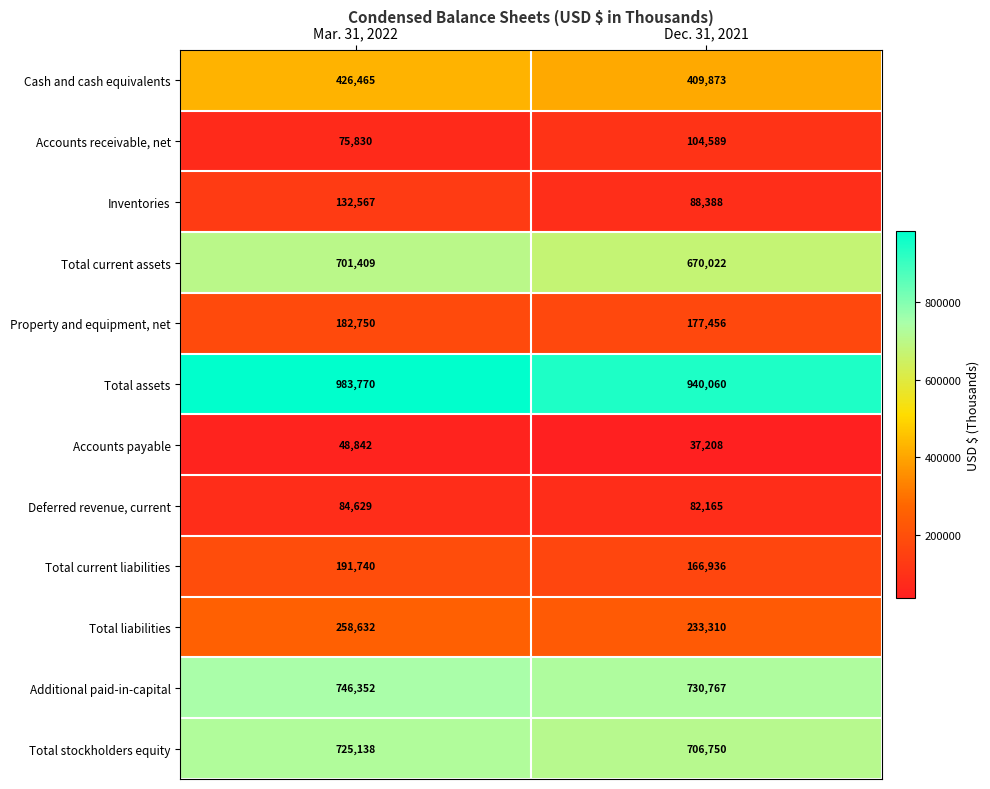

What is the approximate value of Accounts receivable, net at Mar. 31, 2022?

75830